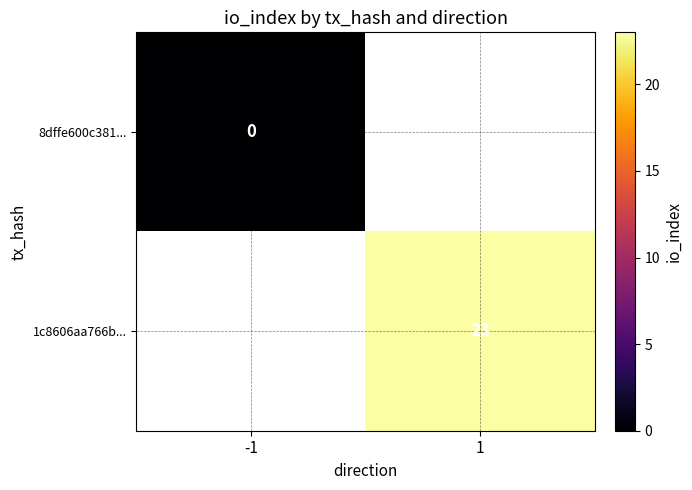

Which label corresponds to the largest value in the chart?

1